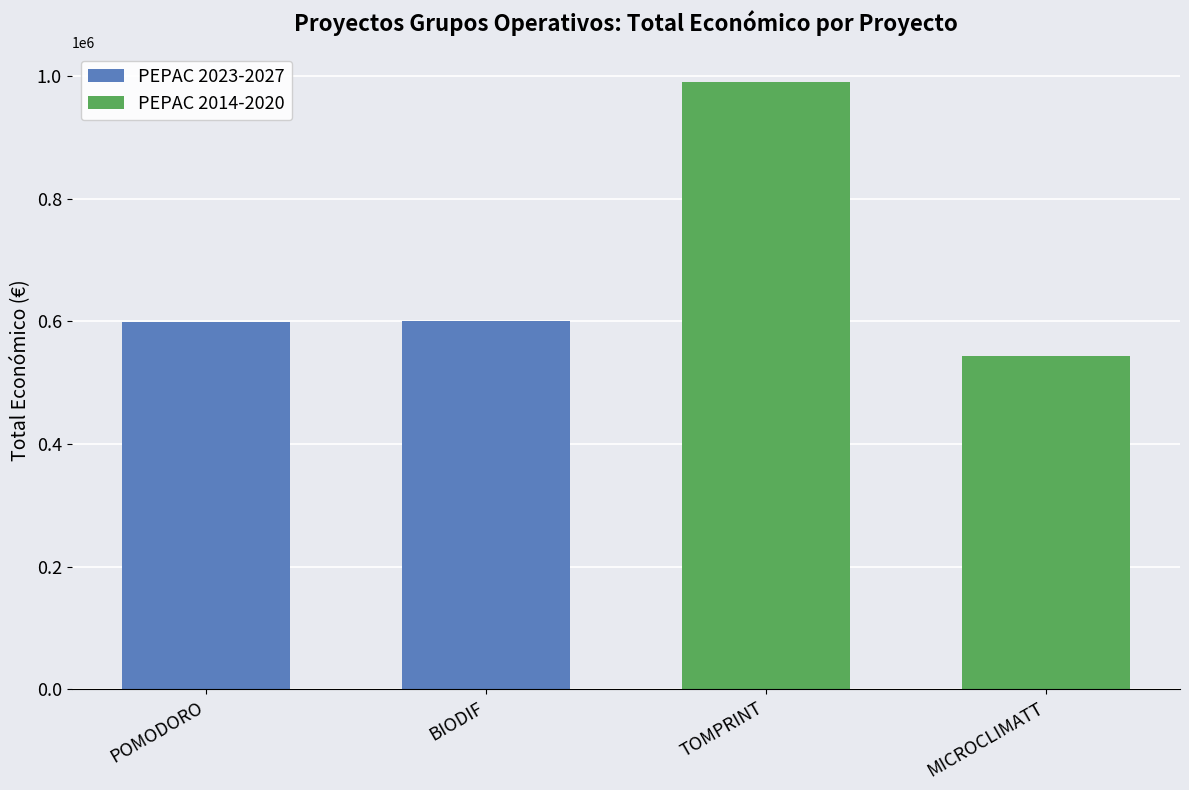

What is the smallest value displayed?

543365